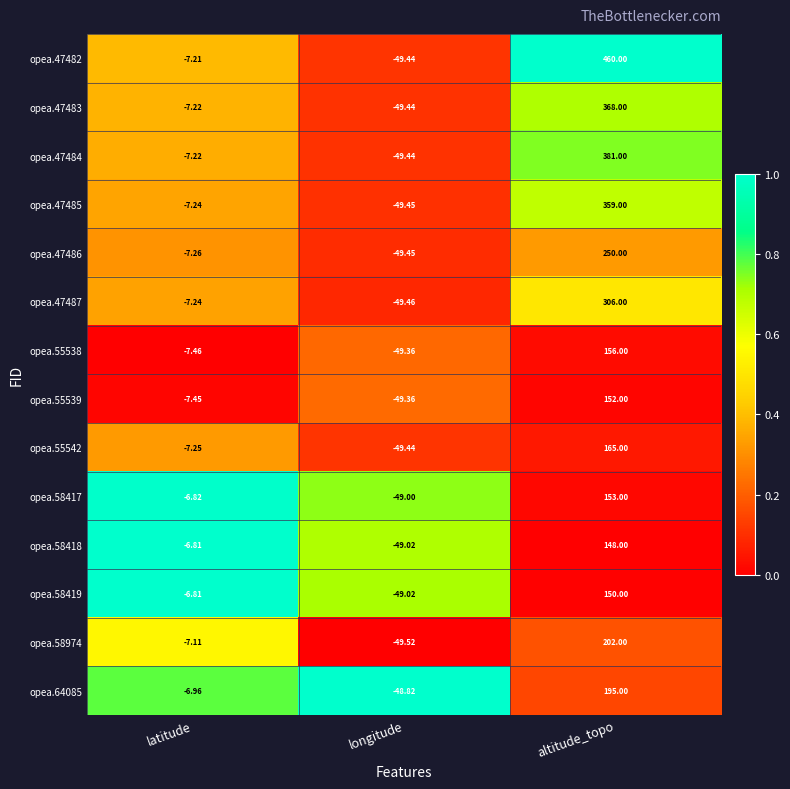

Where does the opea.47483 series first go above -7?

altitude_topo